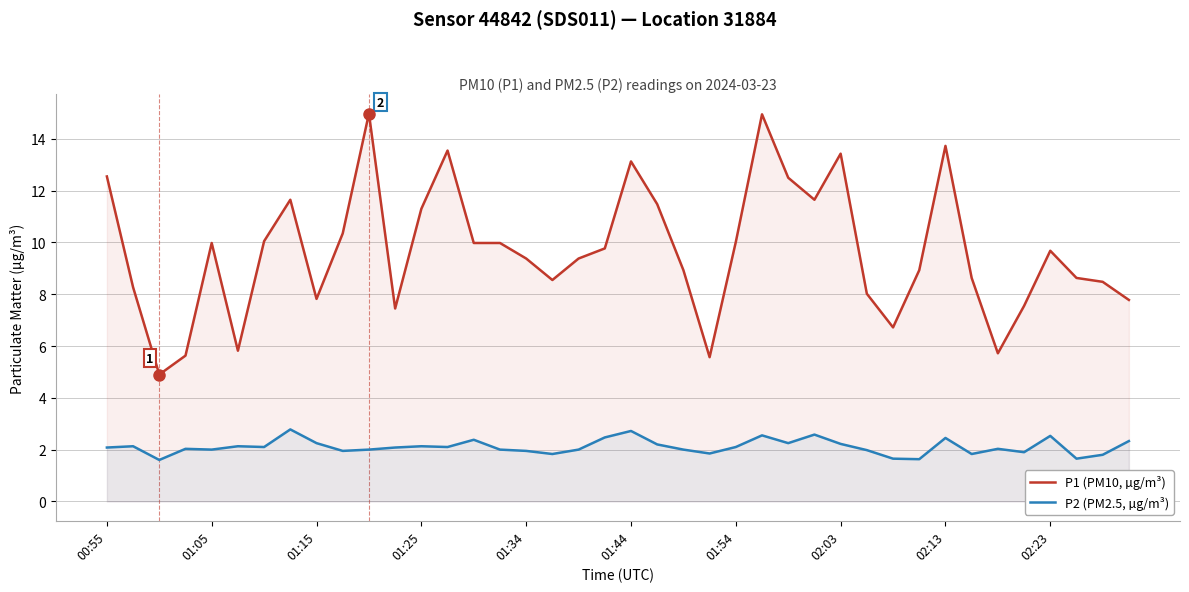

True or false: P1 (PM10, µg/m³) and P2 (PM2.5, µg/m³) intersect in this chart.

False